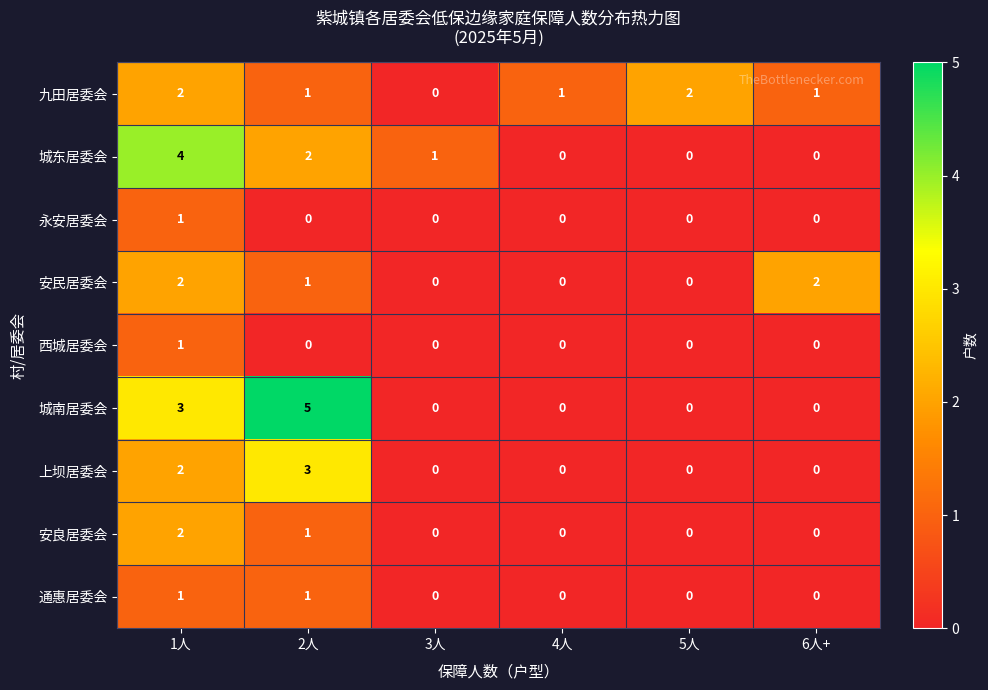

What is the highest value of the 上坝居委会 series?

3